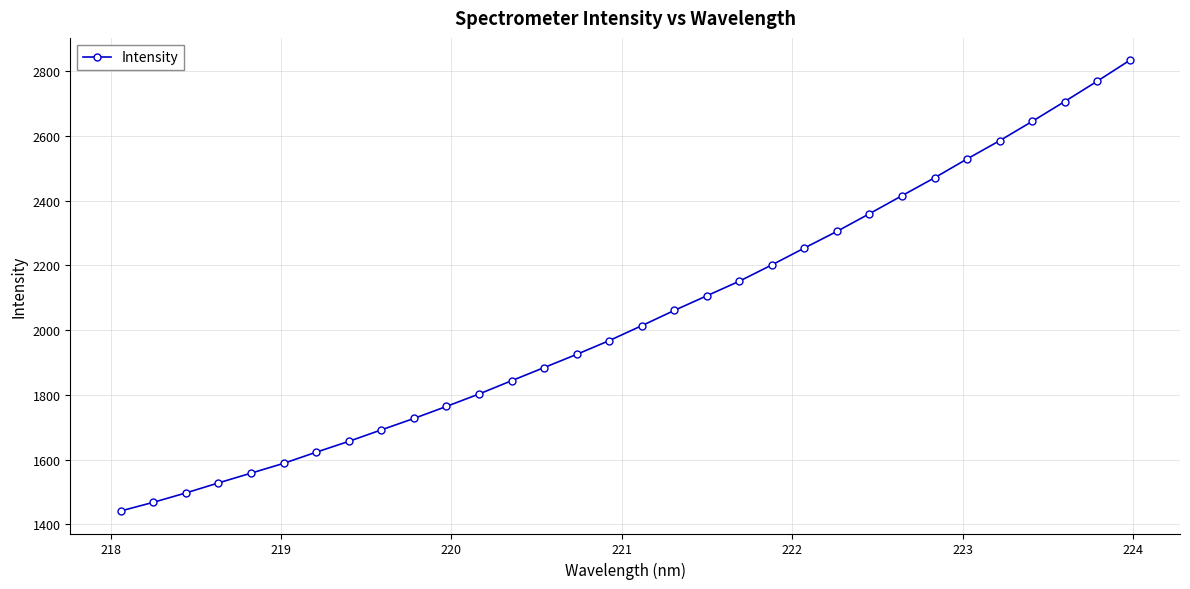

What is the average value?

2042.9